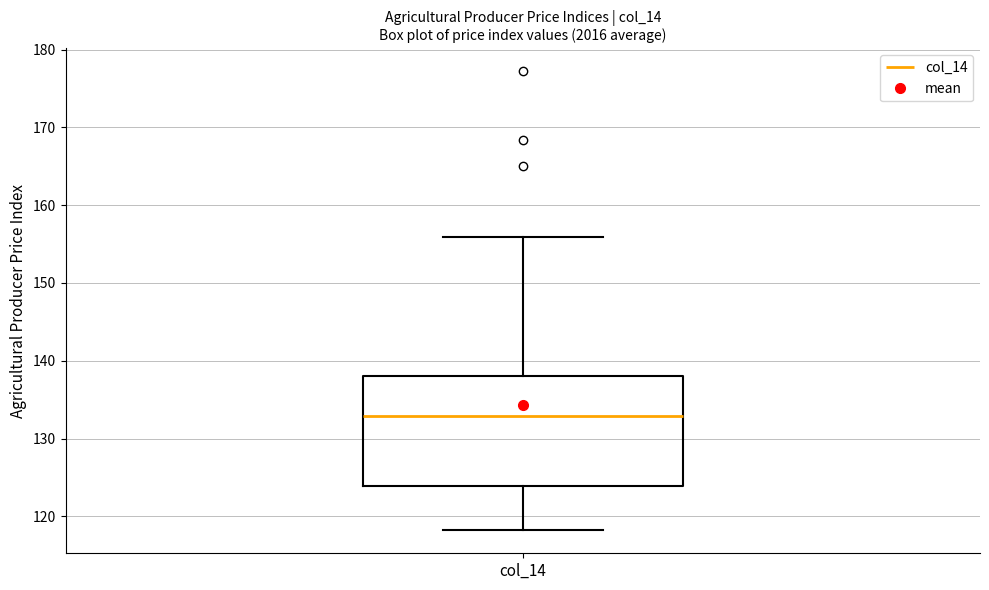

Read this box plot against the y-axis: the position of the median line, the range covered by the box, and the ends of both whiskers. The values are not printed on the chart, so give them approximately, as read against the axis.

median 133, box 124 to 138, whiskers 118 to 156